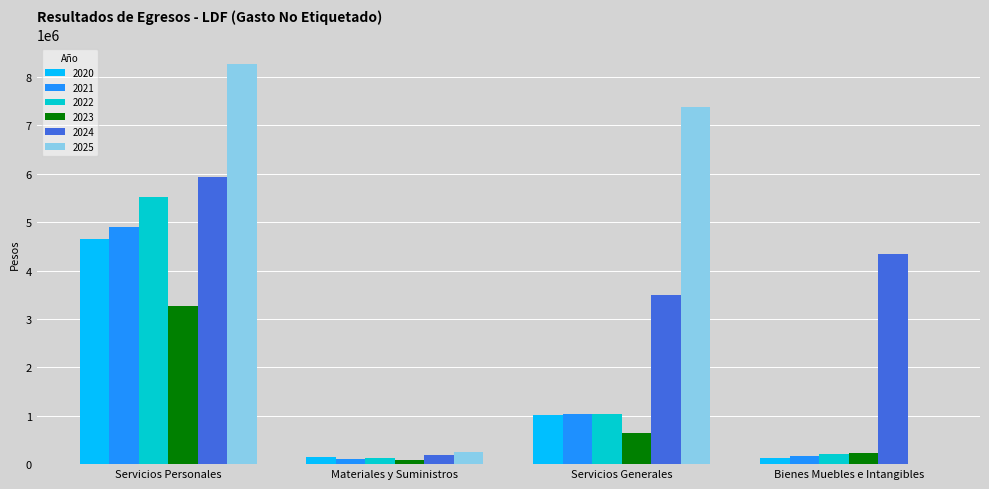

Between Servicios Personales and Servicios Generales, which series saw the biggest shift?

2022